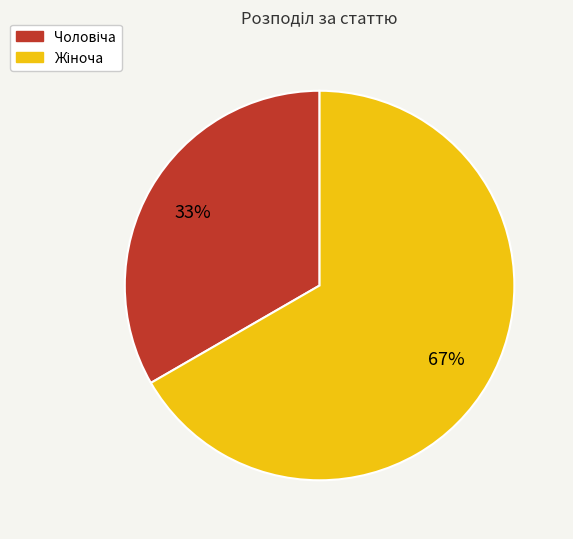

Does any single category account for the majority?

Yes